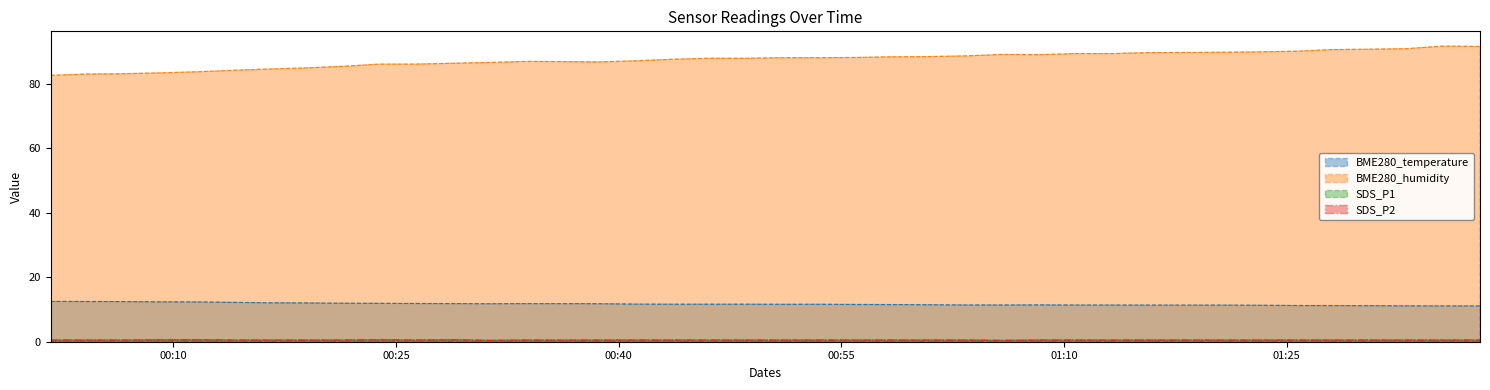

Reading right to left, extract all data points from this chart.

BME280_temperature: 11.1	11.1	11.1	11.2	11.2	11.2	11.3	11.4	11.4	11.4	11.4	11.4	11.4	11.4	11.4	11.5	11.5	11.6	11.6	11.6	11.6	11.6	11.6	11.7	11.8	11.8	11.8	11.8	11.8	11.9	11.9	11.9	12.0	12.1	12.2	12.3	12.4	12.5	12.5	12.5
BME280_humidity: 91.7	91.8	91.0	90.8	90.7	90.2	90.0	89.9	89.8	89.8	89.5	89.5	89.1	89.2	88.7	88.5	88.5	88.2	88.2	88.2	88.0	88.0	87.7	87.2	86.9	87.0	87.0	86.7	86.5	86.2	86.2	85.5	85.0	84.7	84.3	83.8	83.5	83.2	83.1	82.7
SDS_P1: 0.5	0.5	0.5	0.5	0.5	0.5	0.5	0.5	0.5	0.5	0.5	0.5	0.5	0.4	0.5	0.5	0.5	0.5	0.5	0.5	0.5	0.5	0.5	0.5	0.5	0.5	0.5	0.4	0.6	0.5	0.6	0.5	0.5	0.5	0.5	0.6	0.6	0.5	0.5	0.5
SDS_P2: 0.5	0.5	0.5	0.5	0.5	0.5	0.5	0.5	0.5	0.5	0.5	0.5	0.5	0.4	0.5	0.5	0.5	0.5	0.5	0.5	0.5	0.5	0.5	0.5	0.5	0.5	0.5	0.4	0.6	0.5	0.6	0.5	0.5	0.5	0.5	0.6	0.6	0.5	0.5	0.5